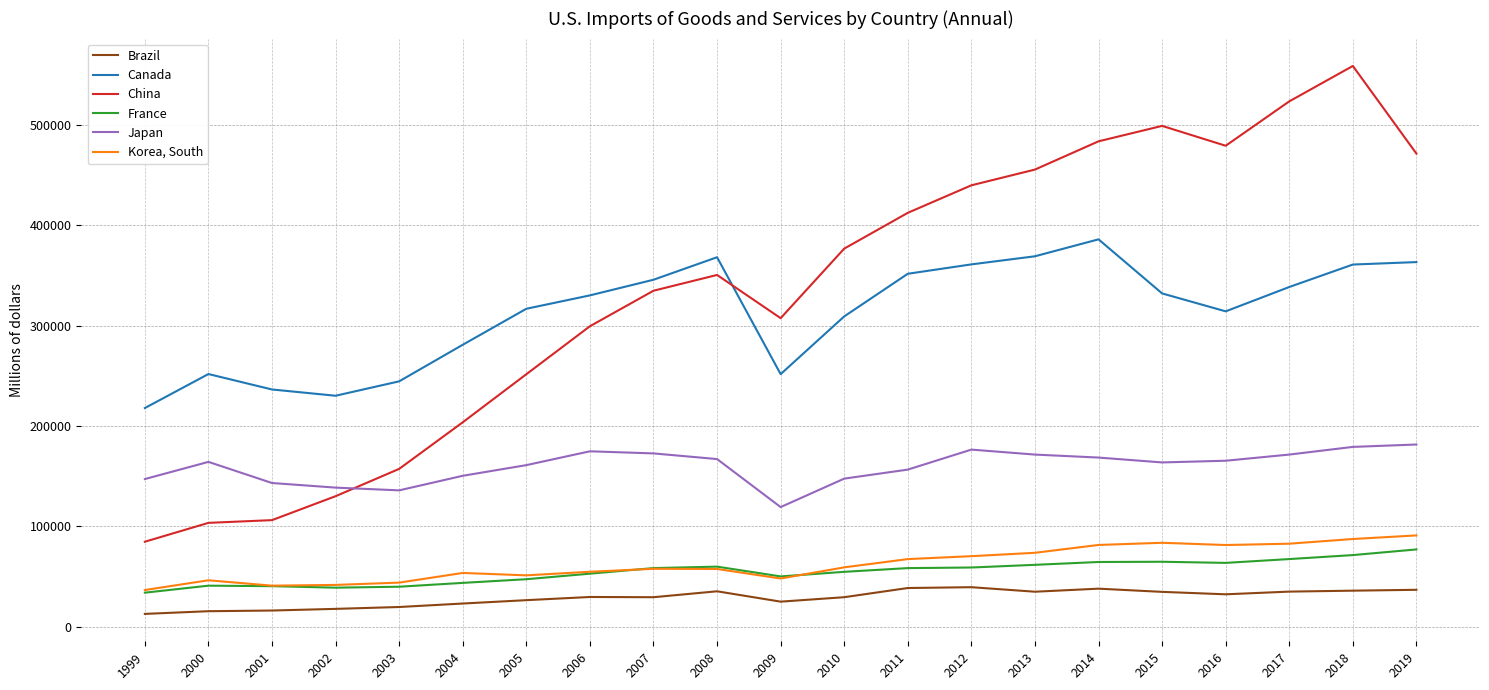

What is the difference between the highest and lowest values at 2018?

522914